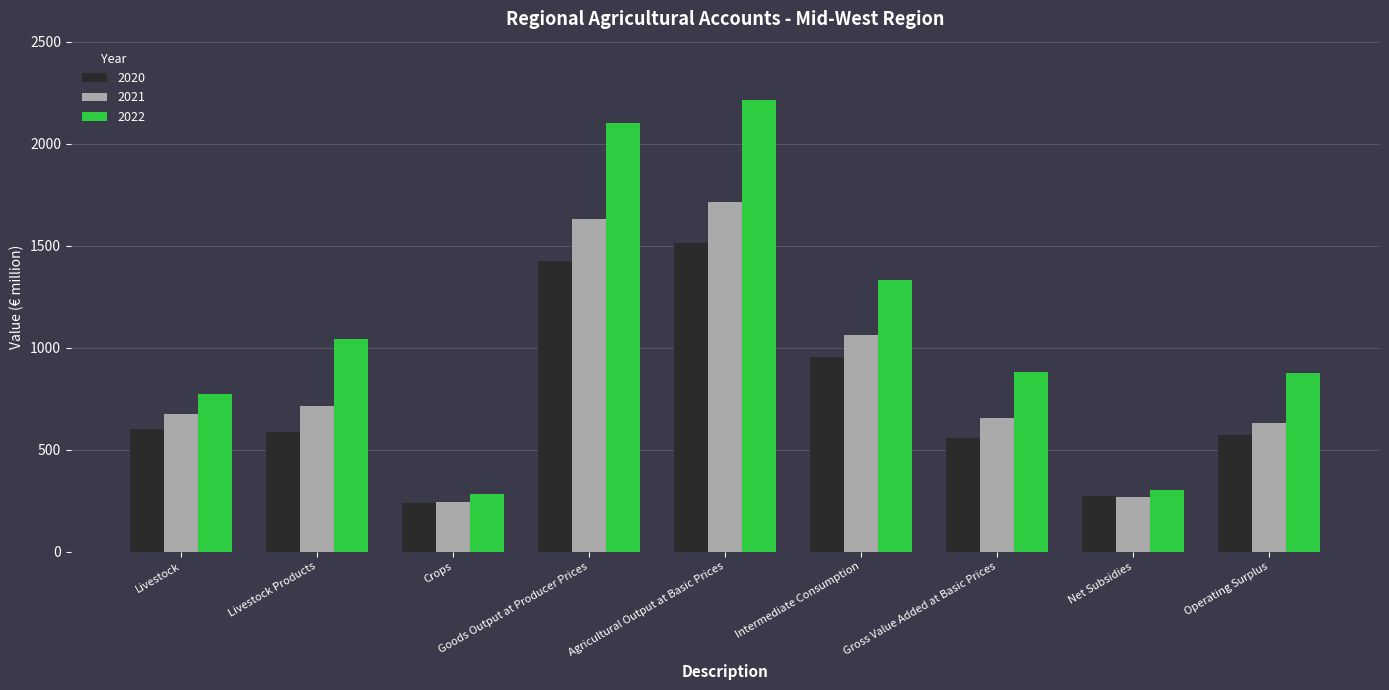

What is the total value across all series at Agricultural Output at Basic Prices?

5439.3